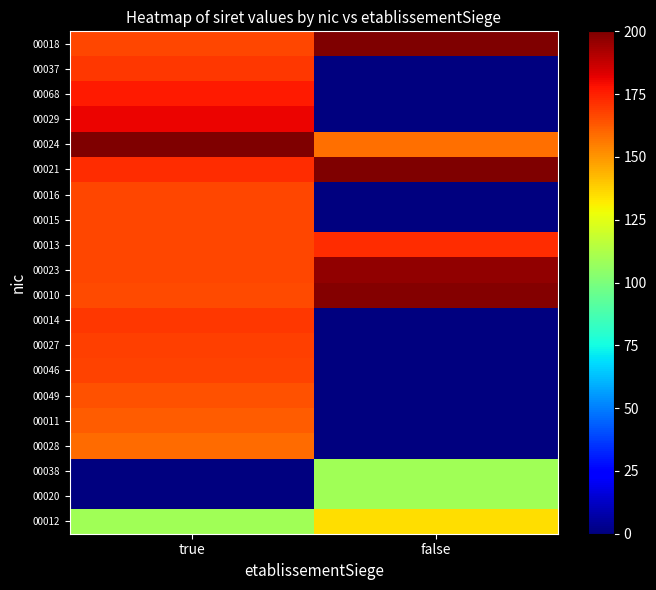

List the series in order of their peak value, lowest first.

00020, 00038, 00012, 00028, 00011, 00049, 00015, 00016, 00046, 00027, 00014, 00037, 00013, 00068, 00029, 00023, 00010, 00024, 00021, 00018